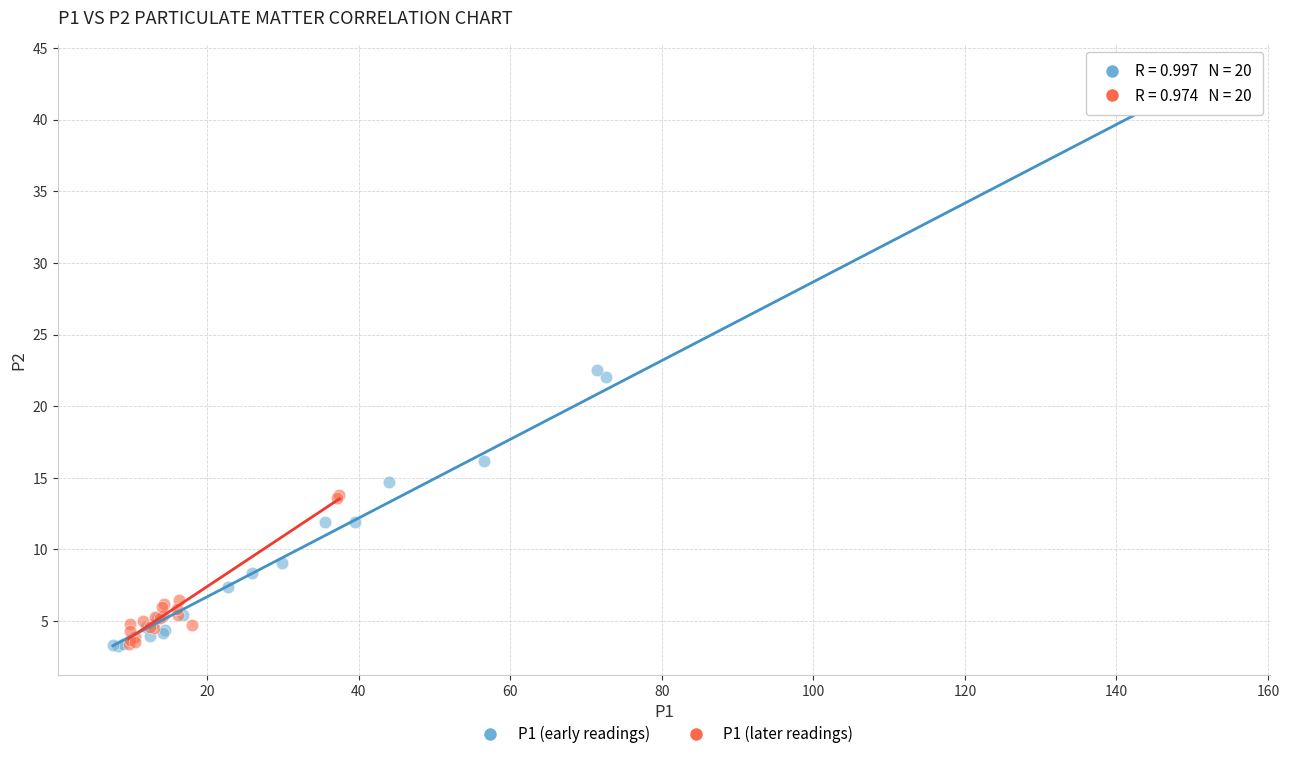

Which series reaches the maximum Y coordinate?

P1 (early readings)